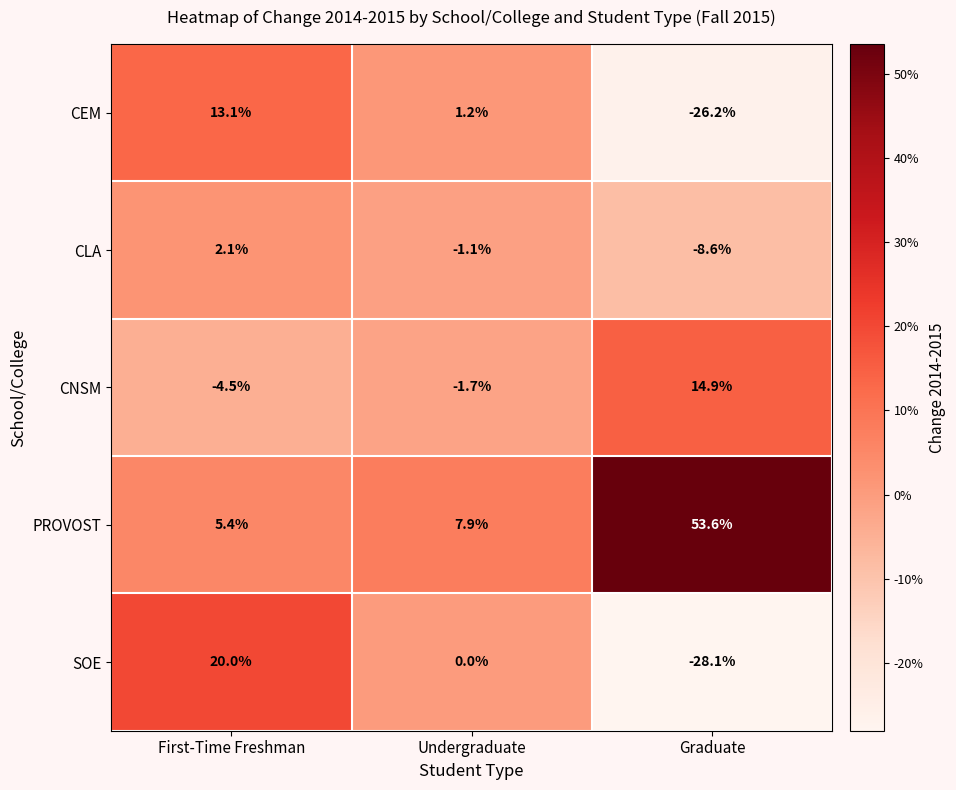

Which series has the largest total across all categories?

PROVOST